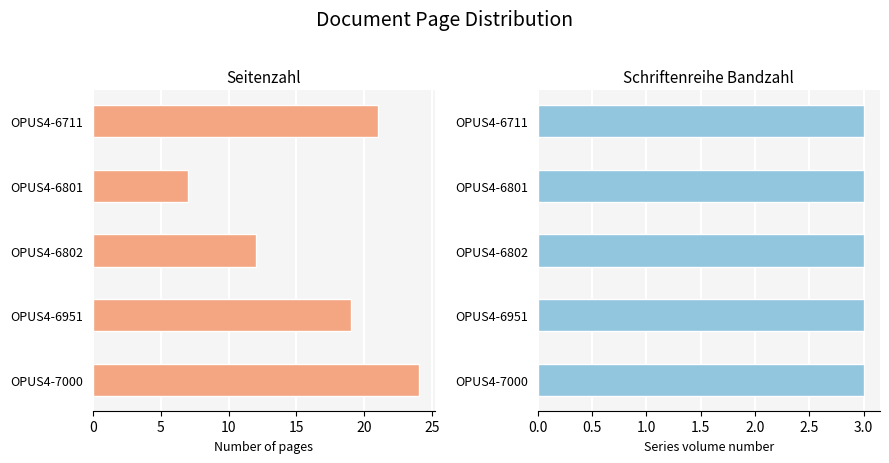

Rank the series by their average value, from highest to lowest.

Seitenzahl, Schriftenreihe Bandzahl